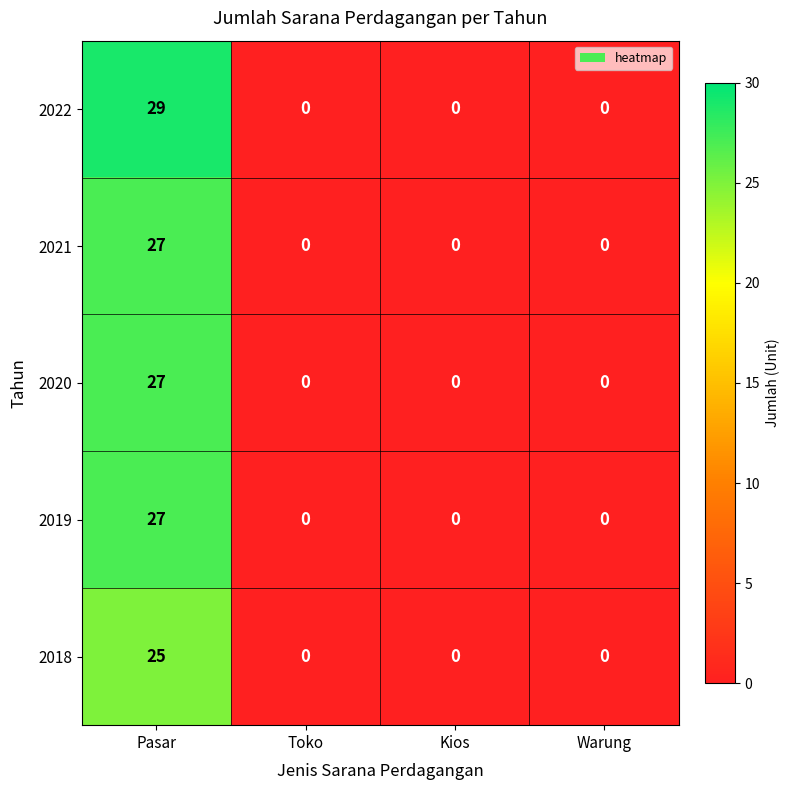

Between Pasar and Kios, which series saw the biggest shift?

2022